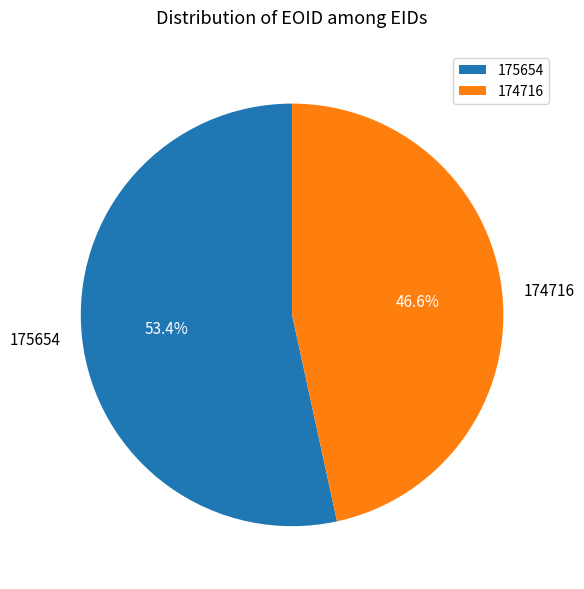

To the nearest percent, what percentage of the pie is 175654?

53%